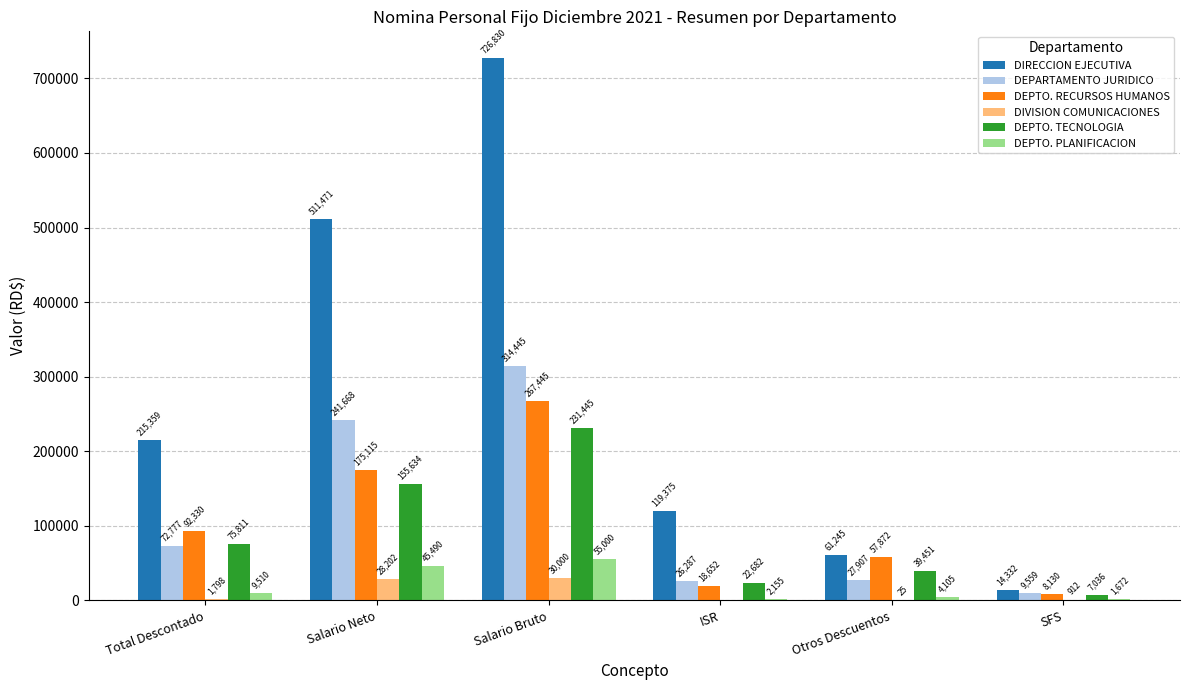

What is the maximum value for DEPARTAMENTO JURIDICO?

314445.0